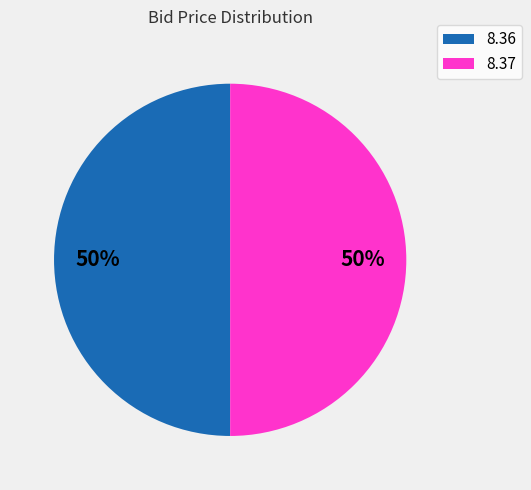

Is it true that 8.36 is 50% of the pie?

True